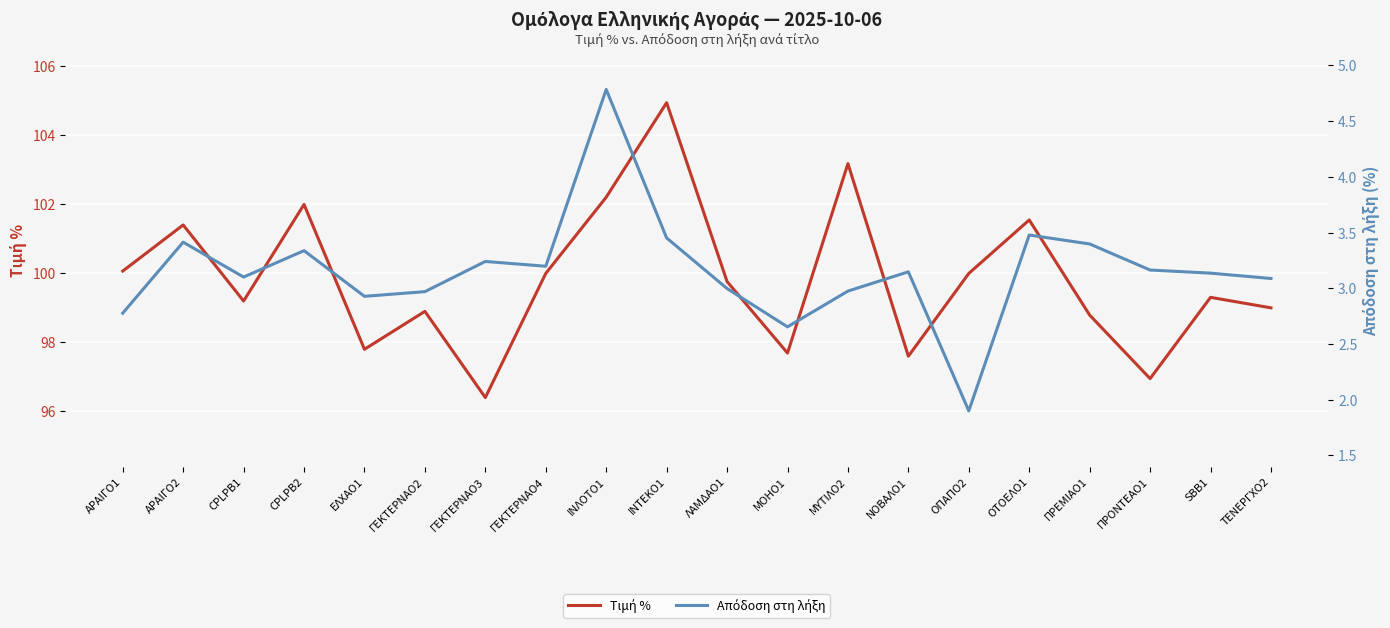

How many interior local peaks does the Τιμή % series have?

7